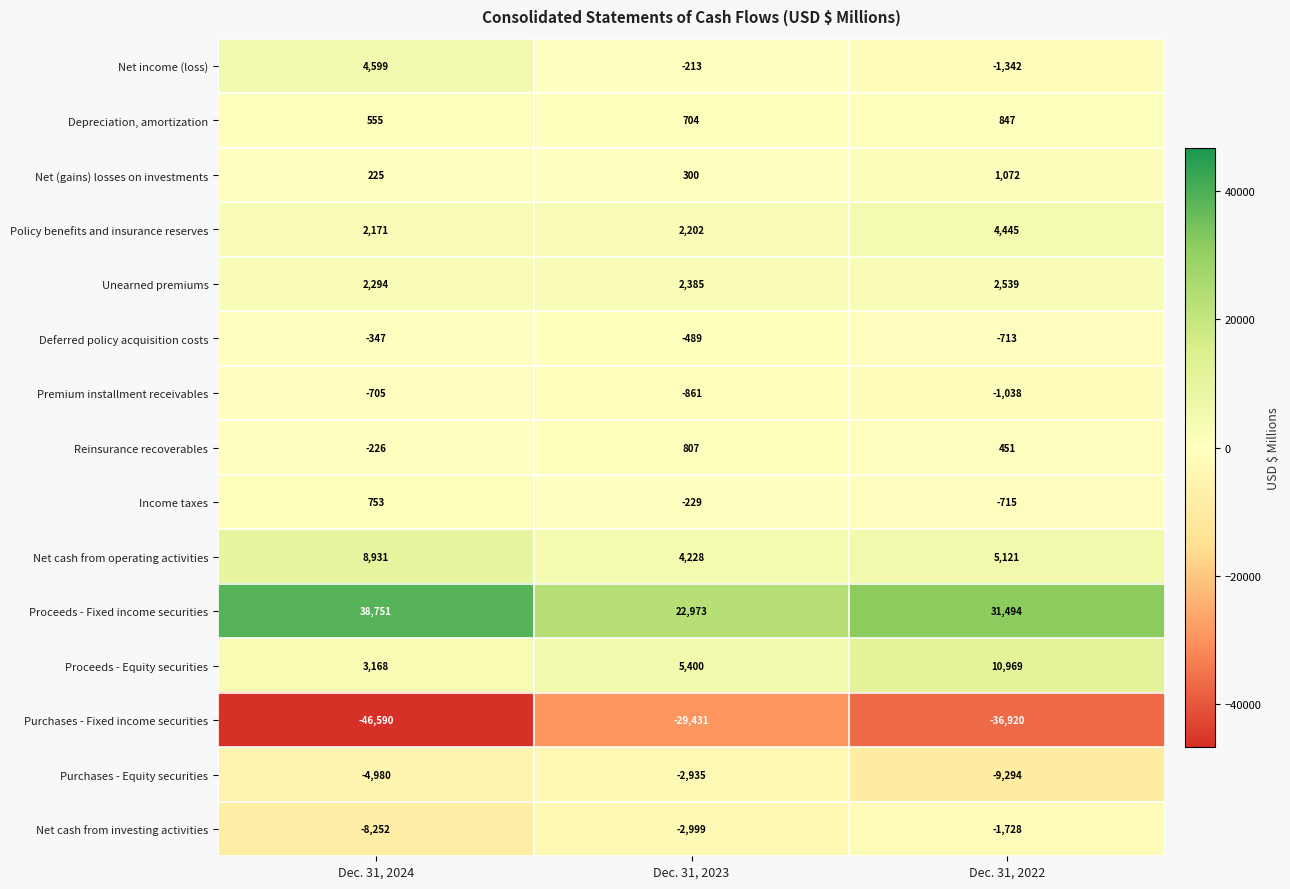

What is the approximate value of Net cash from investing activities at Dec. 31, 2022, to the nearest 50?

-1750